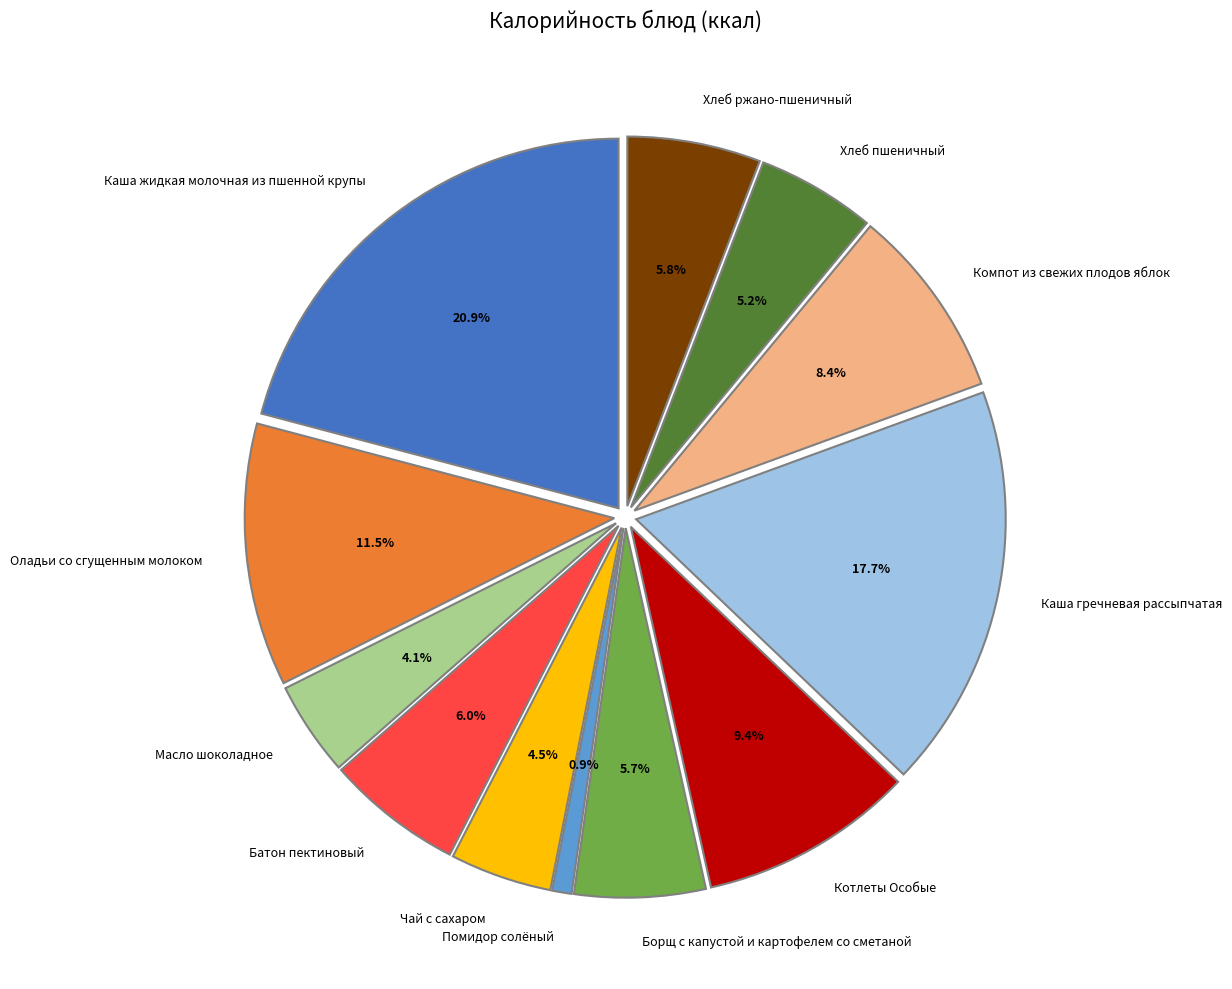

Is it true that Каша жидкая молочная из пшенной крупы is 6% of the pie?

False